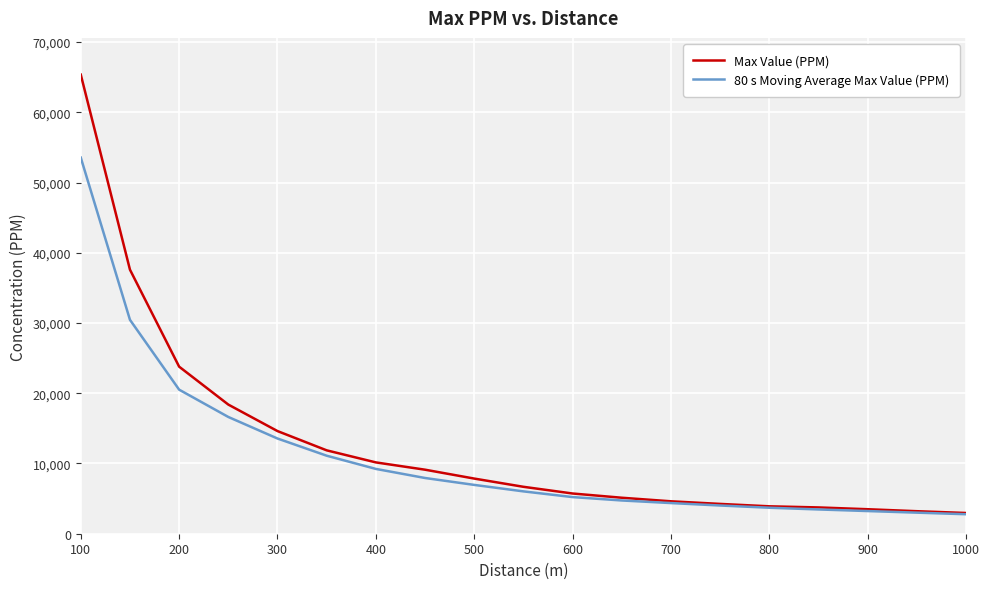

Which series has the largest range (max minus min)?

Max Value (PPM)